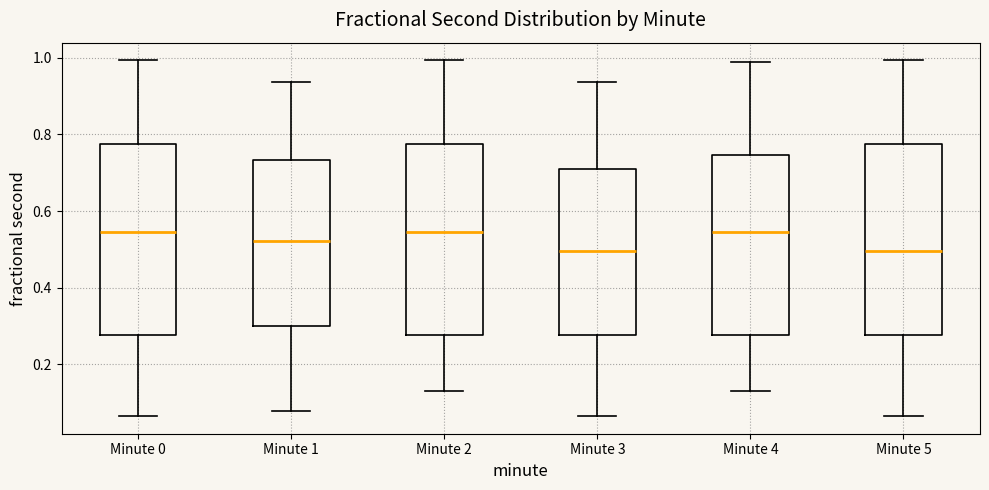

Reading left to right, read every box against the y-axis: the position of its median line, the range the box covers, and the ends of its whiskers. The values are not printed on the chart, so give them approximately, as read against the axis.

Minute 0: median 0.54, box 0.28 to 0.78, whiskers 0.06 to 1.00
Minute 1: median 0.52, box 0.30 to 0.74, whiskers 0.08 to 0.94
Minute 2: median 0.54, box 0.28 to 0.78, whiskers 0.14 to 1.00
Minute 3: median 0.50, box 0.28 to 0.70, whiskers 0.06 to 0.94
Minute 4: median 0.54, box 0.28 to 0.74, whiskers 0.14 to 0.98
Minute 5: median 0.50, box 0.28 to 0.78, whiskers 0.06 to 1.00